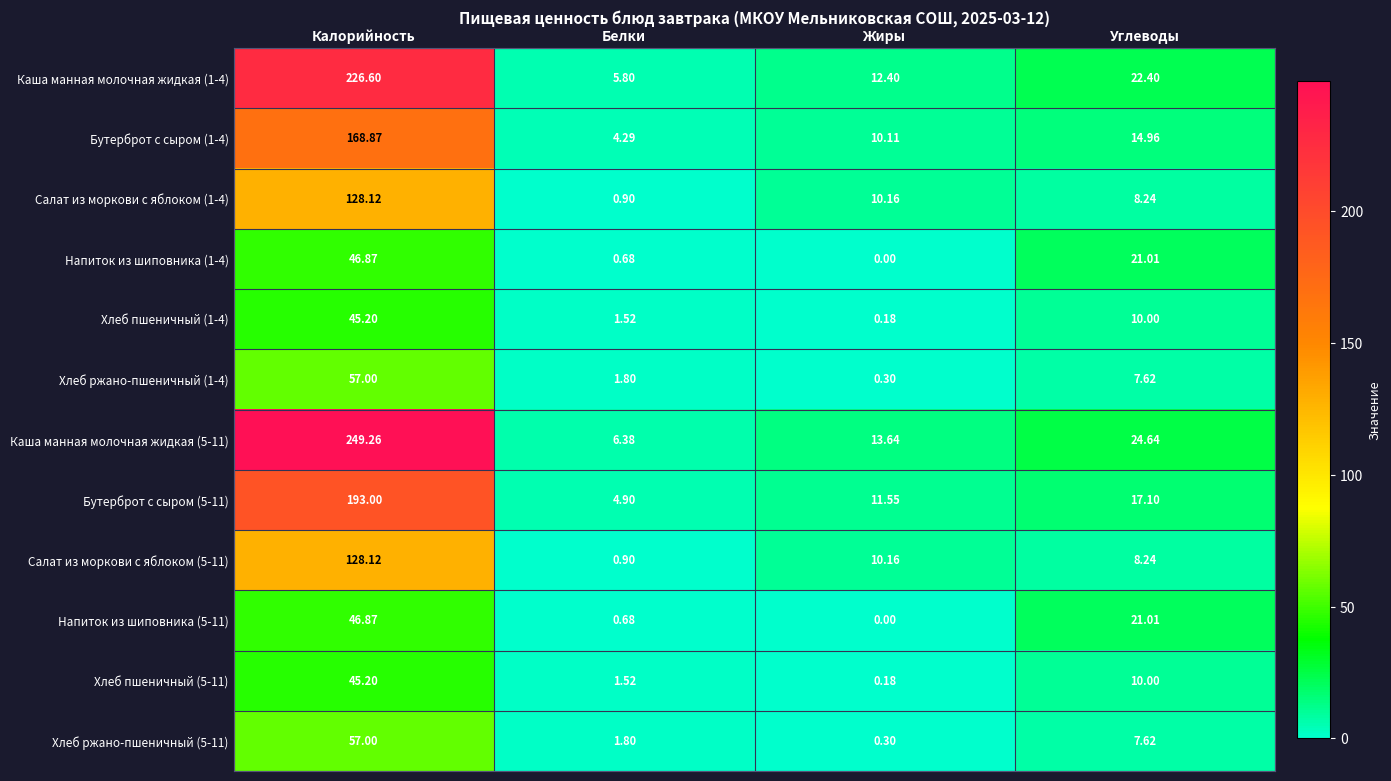

Is the value of Салат из моркови с яблоком (5-11) at Углеводы greater than the value of Хлеб ржано-пшеничный (1-4) at Калорийность?

No